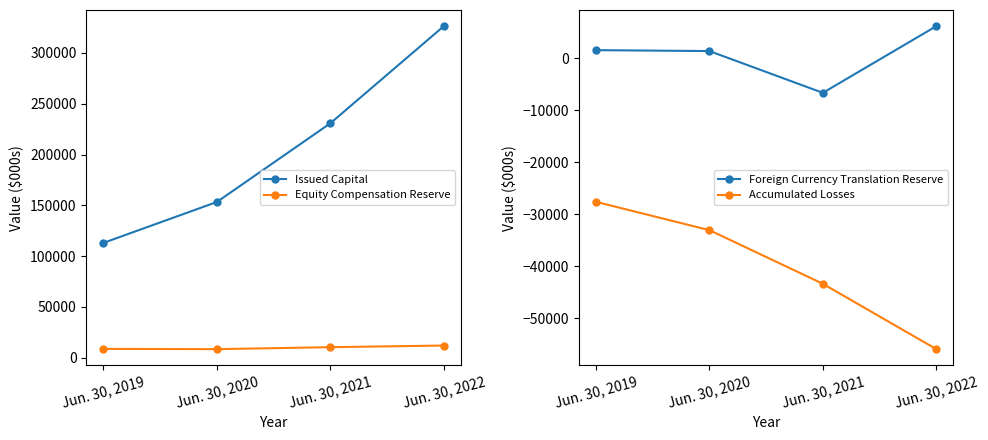

Where does the Accumulated Losses series first go above -33081?

Jun. 30, 2019